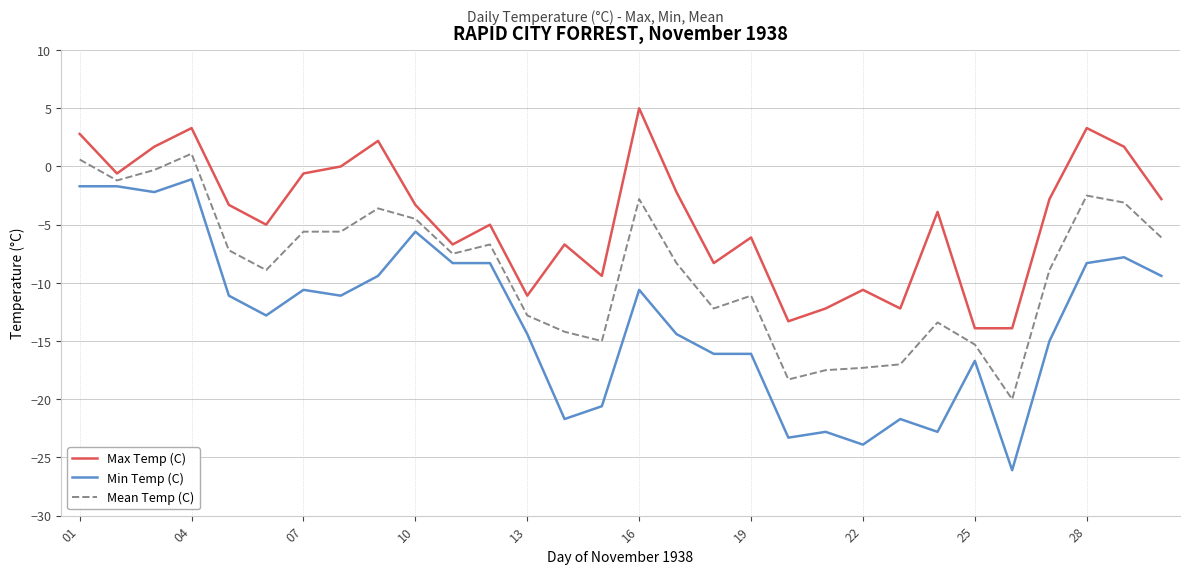

Which series has the largest total across all categories?

Max Temp (C)